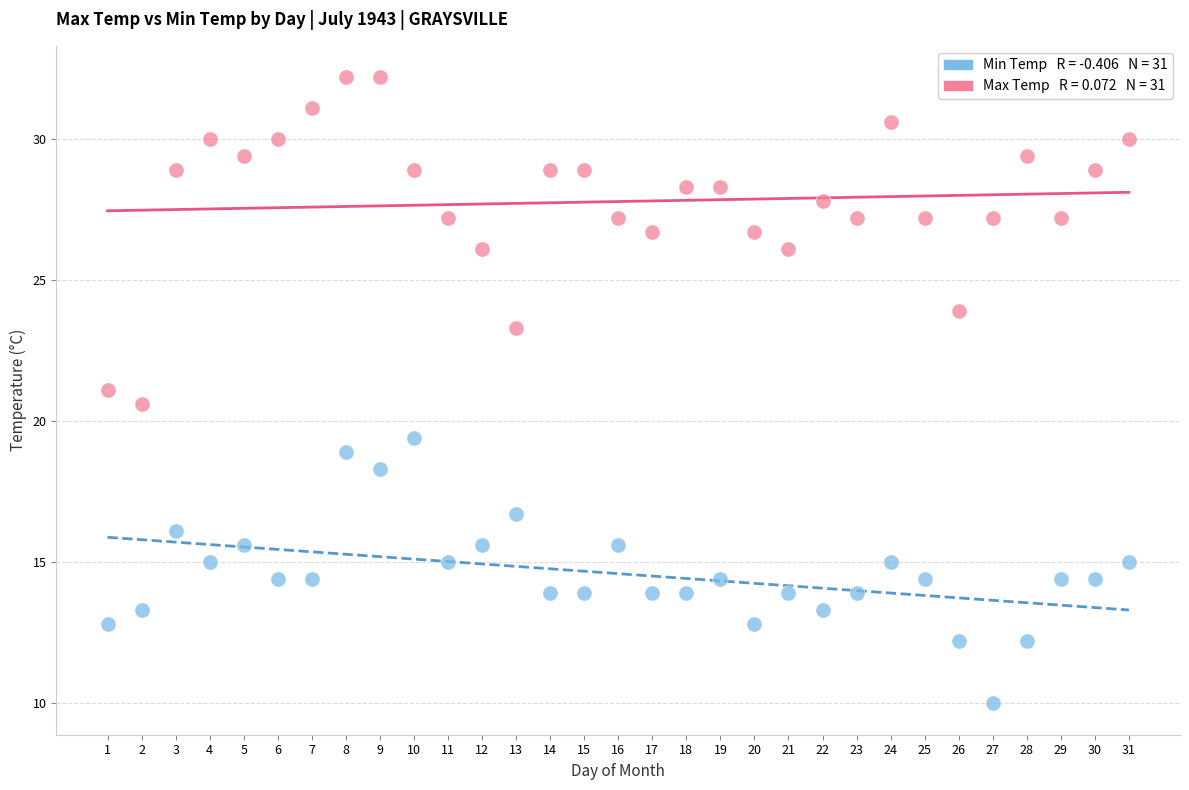

Across all data points, what is the range of X values (max minus min)?

30.0